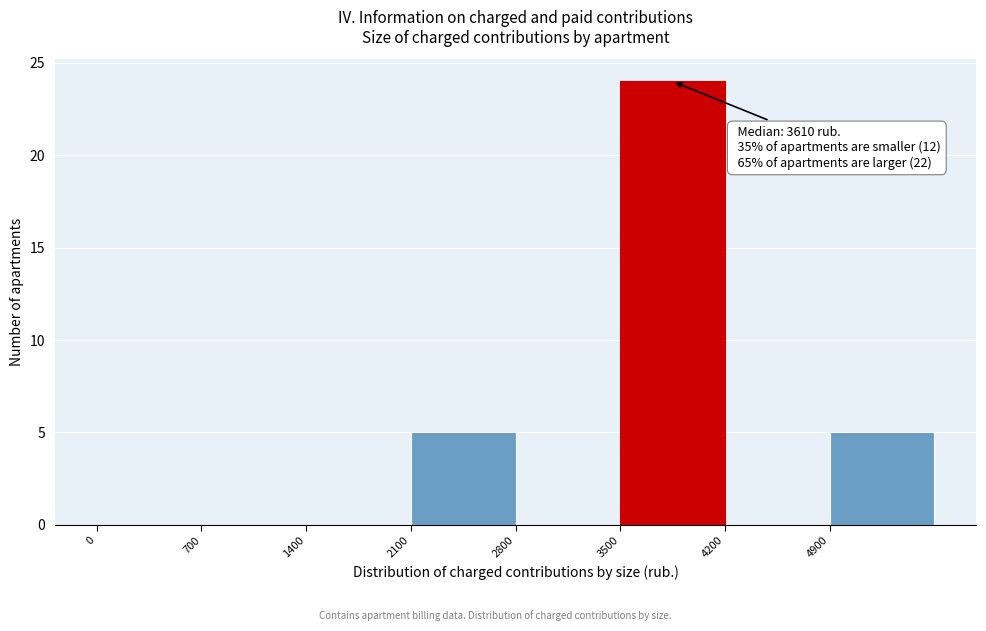

Which range on the x-axis has the tallest bar?

3500 to 4200